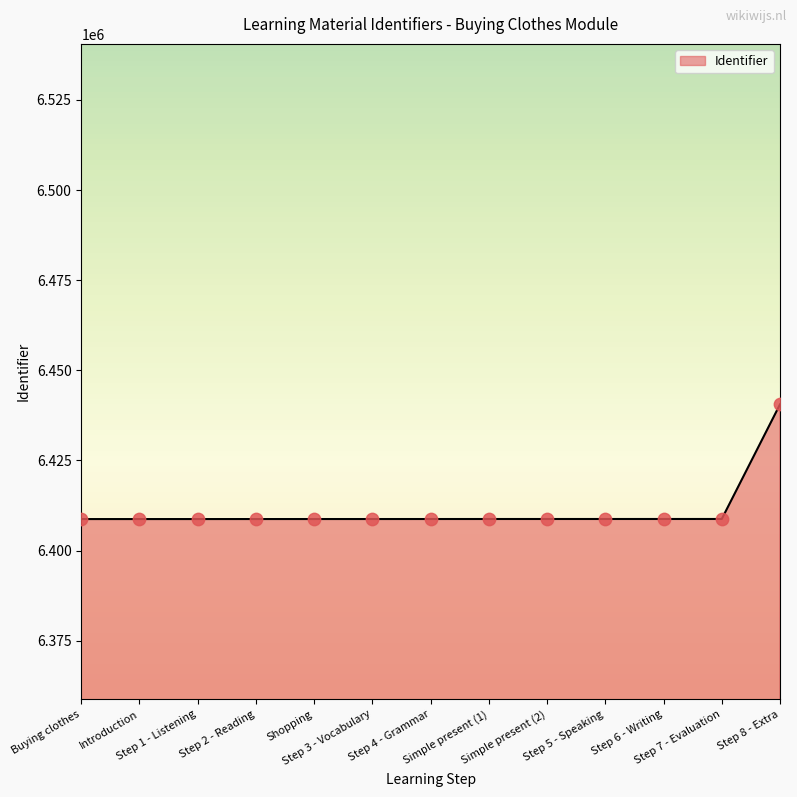

What is the change in value from Shopping to Step 4 - Grammar?

+4